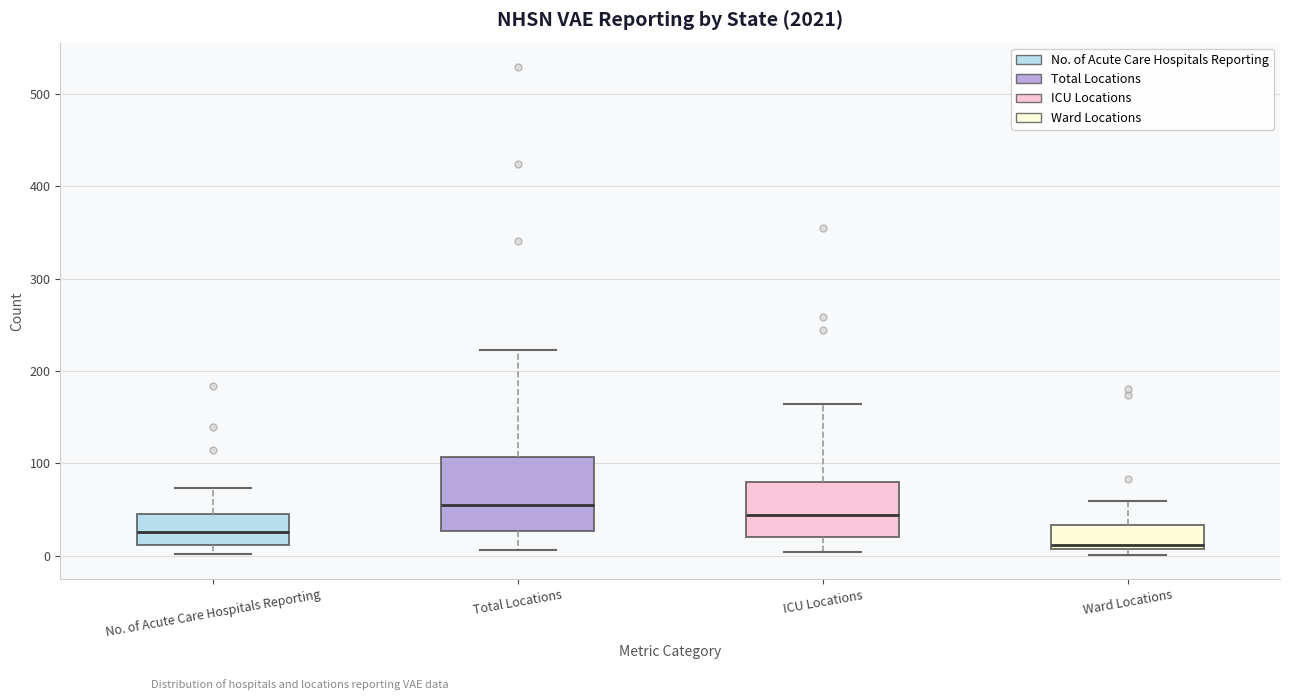

Comparing the boxes themselves (not the whiskers), which one is the tallest?

Total Locations